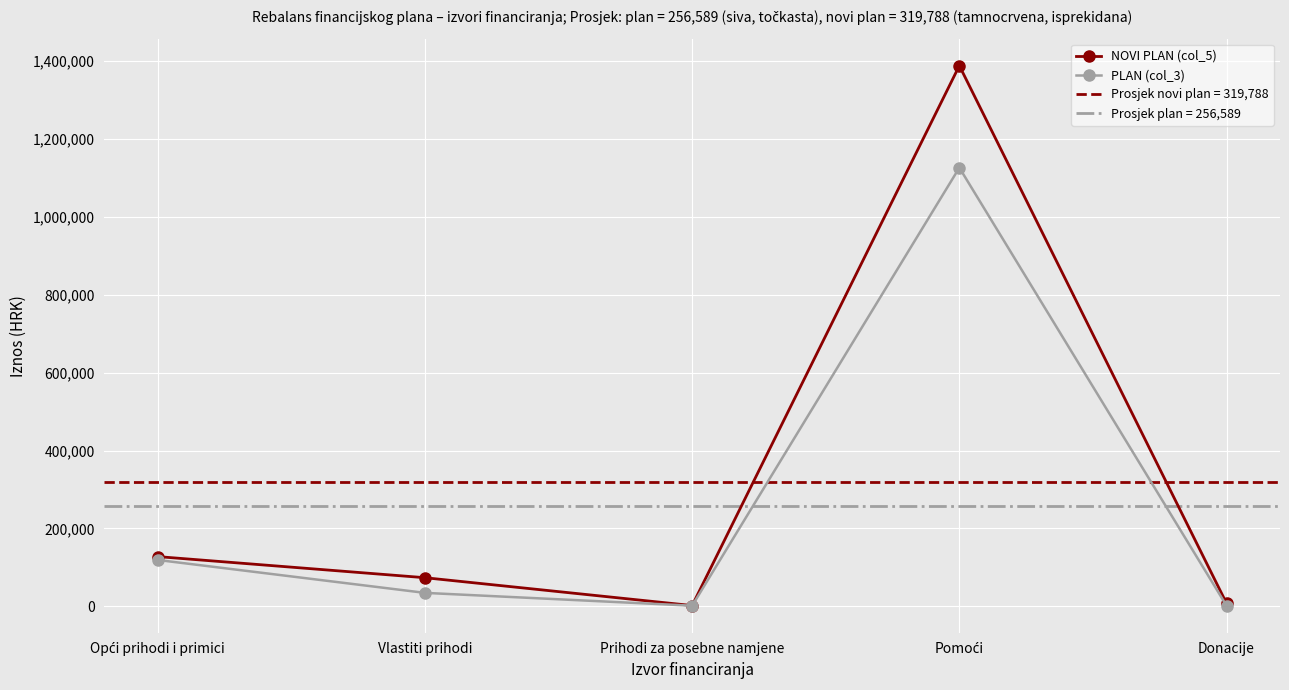

What is the minimum value for NOVI PLAN (col_5)?

1928.6